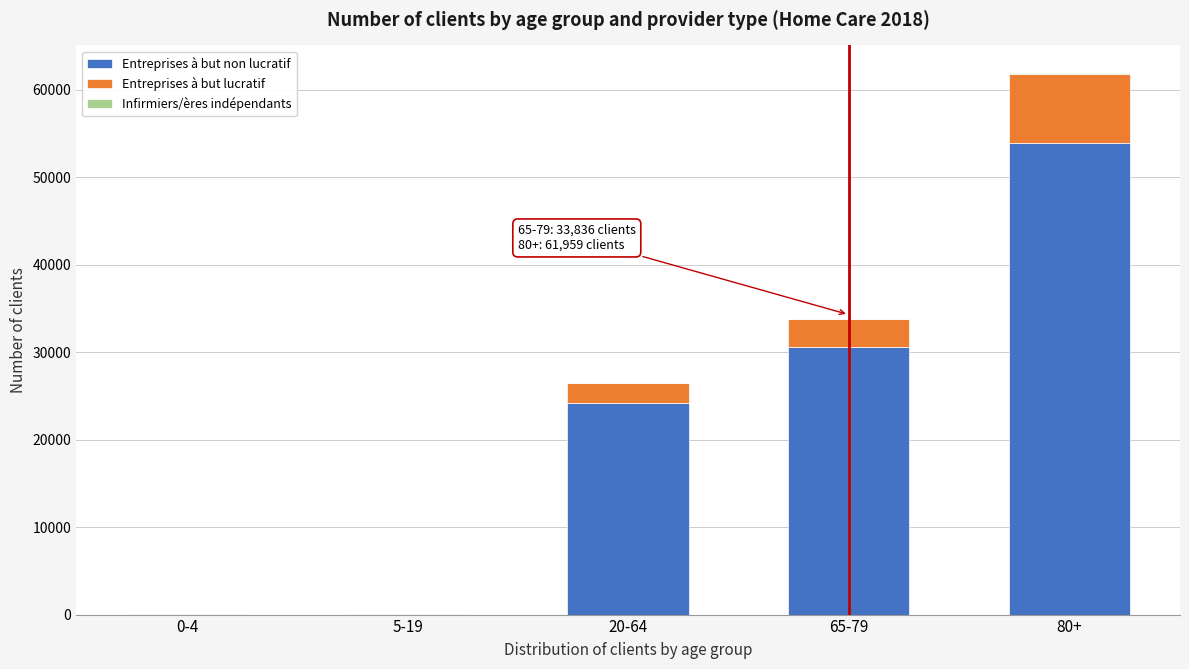

At which category is the sum across all series the highest?

80+